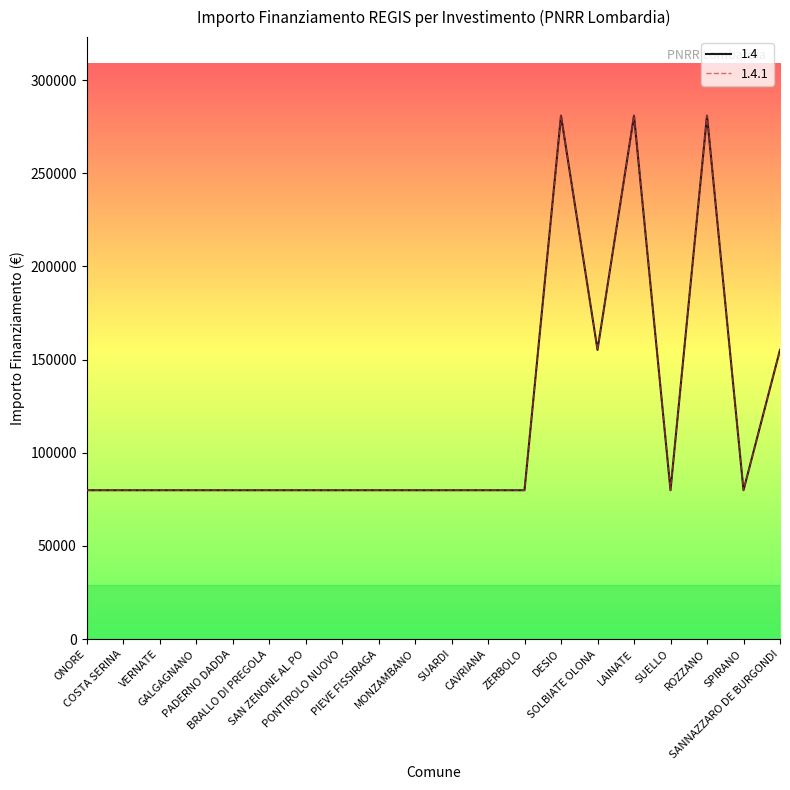

Does the chart have visible grid lines?

No